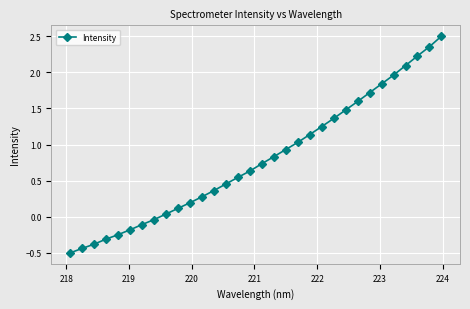

How many lines are shown in the chart?

1